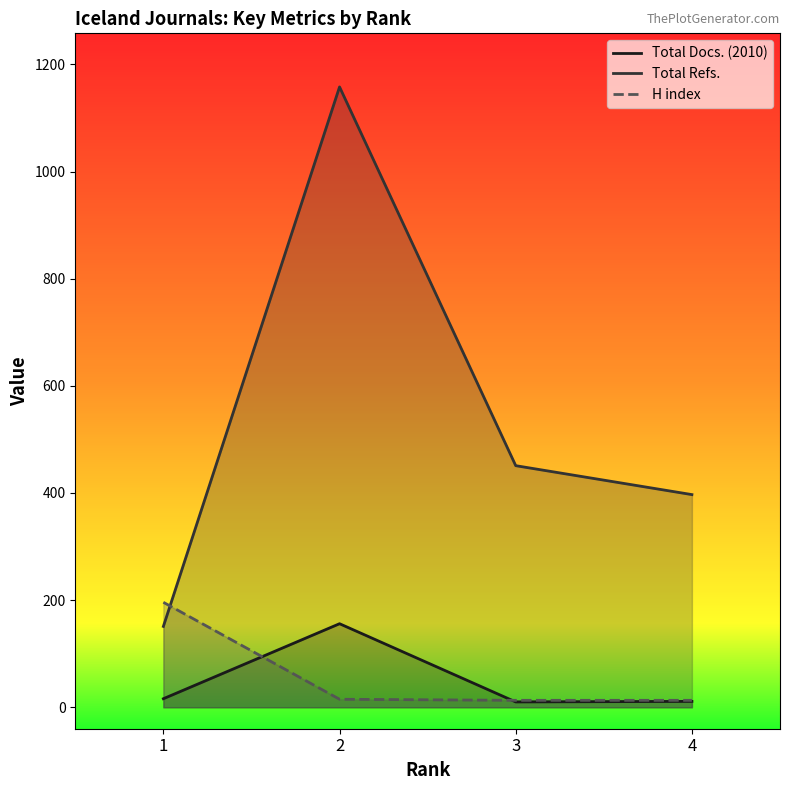

Does the chart display data point markers on the line(s)?

No